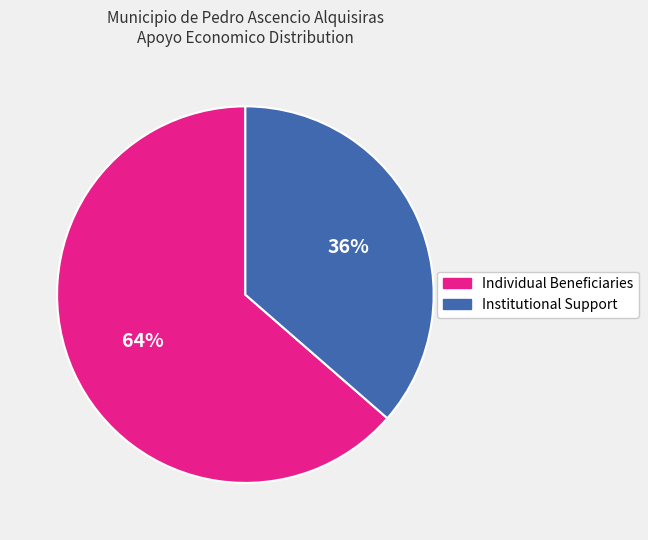

To the nearest percent, what is the average slice percentage?

50%